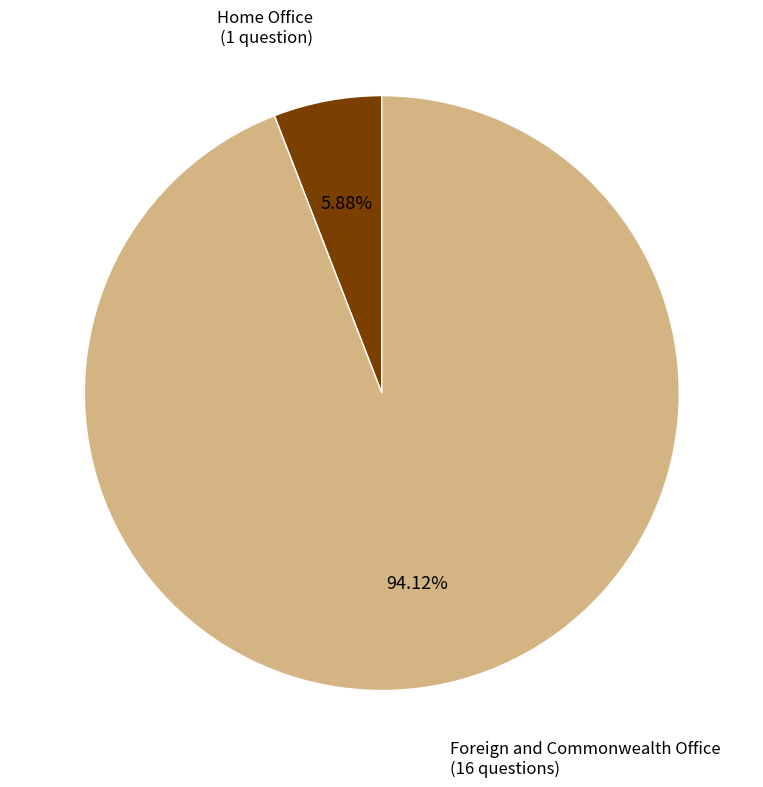

The Home Office slice represents 6% of the pie. True or false?

True